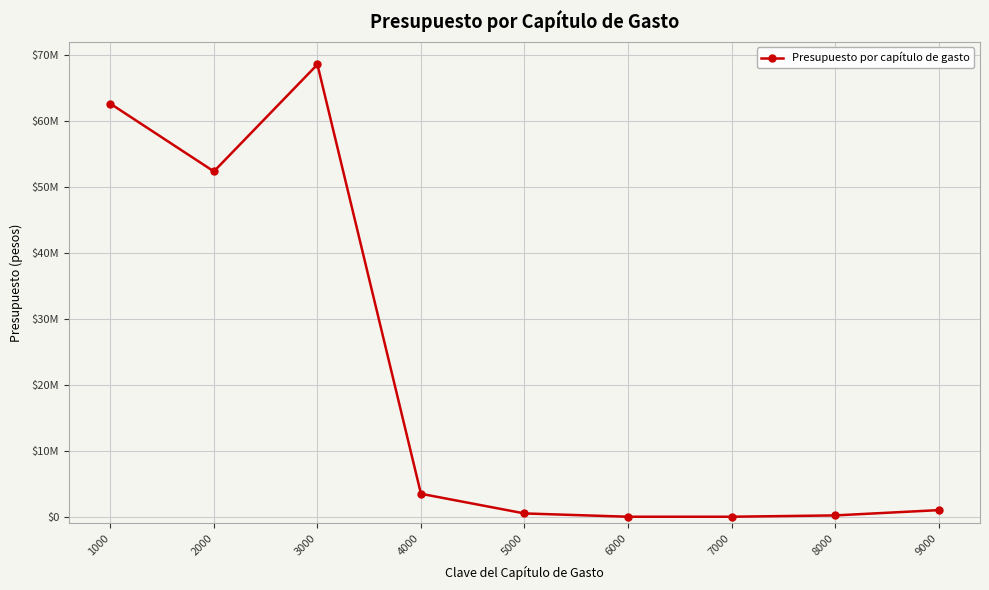

What is the difference between the values at 9000 and 5000?

500000